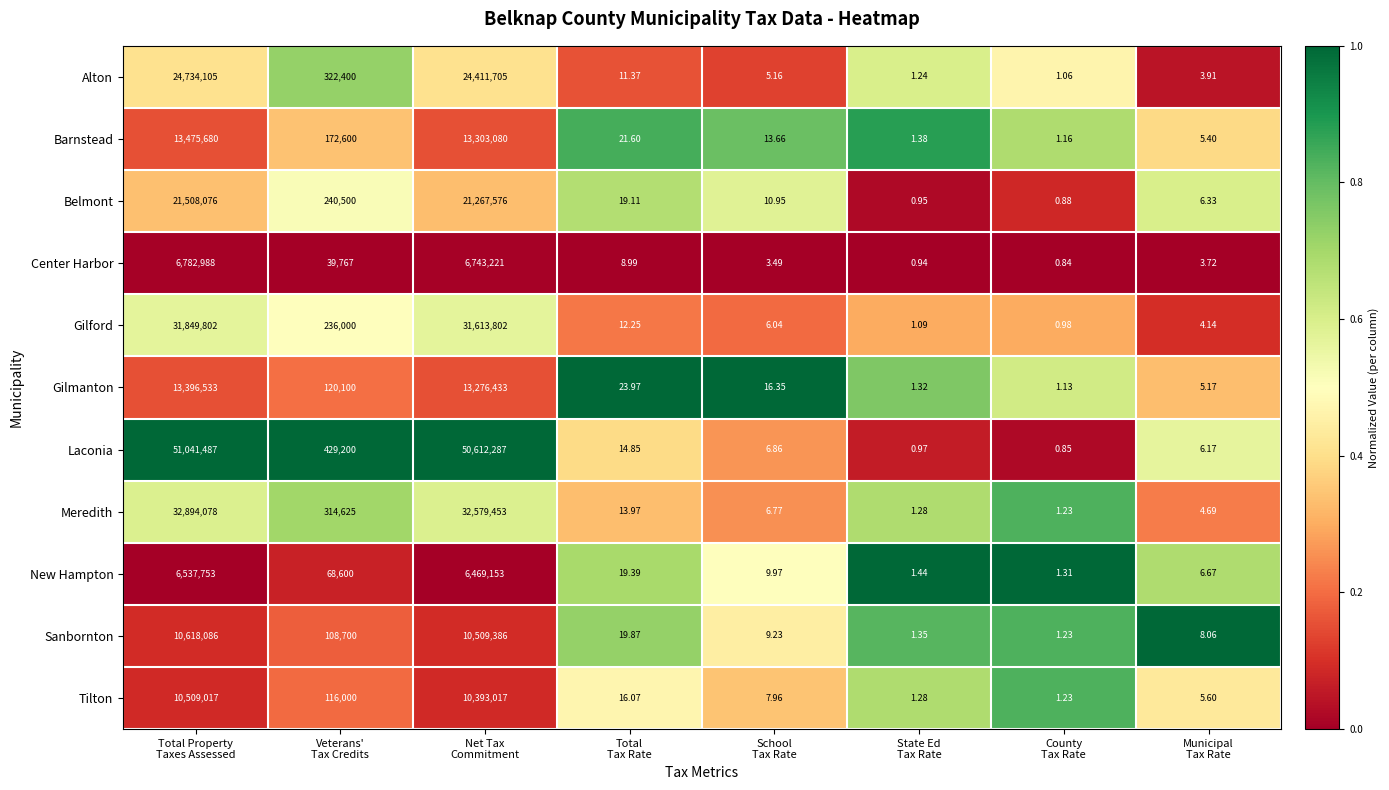

Which series has the largest total across all categories?

Laconia